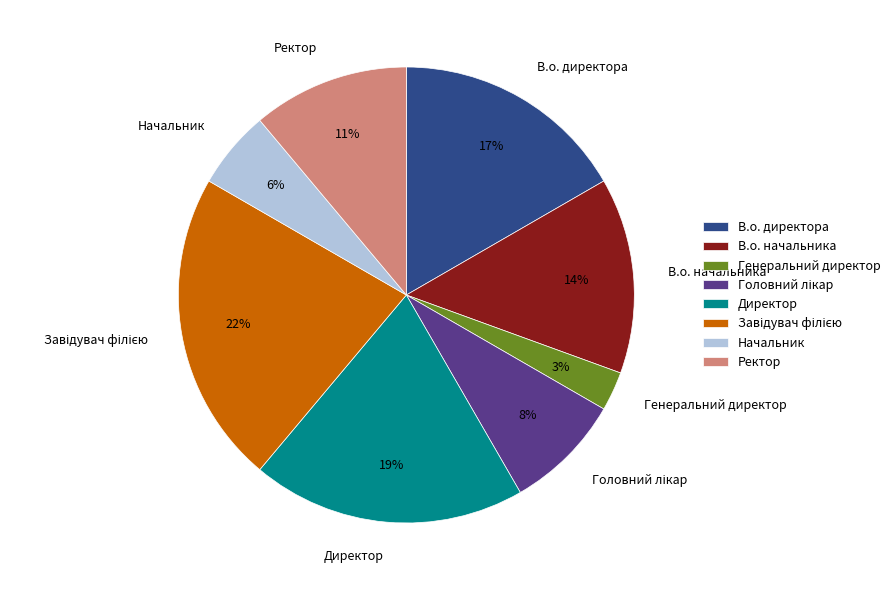

Which category has the smallest portion of the pie?

Генеральний директор